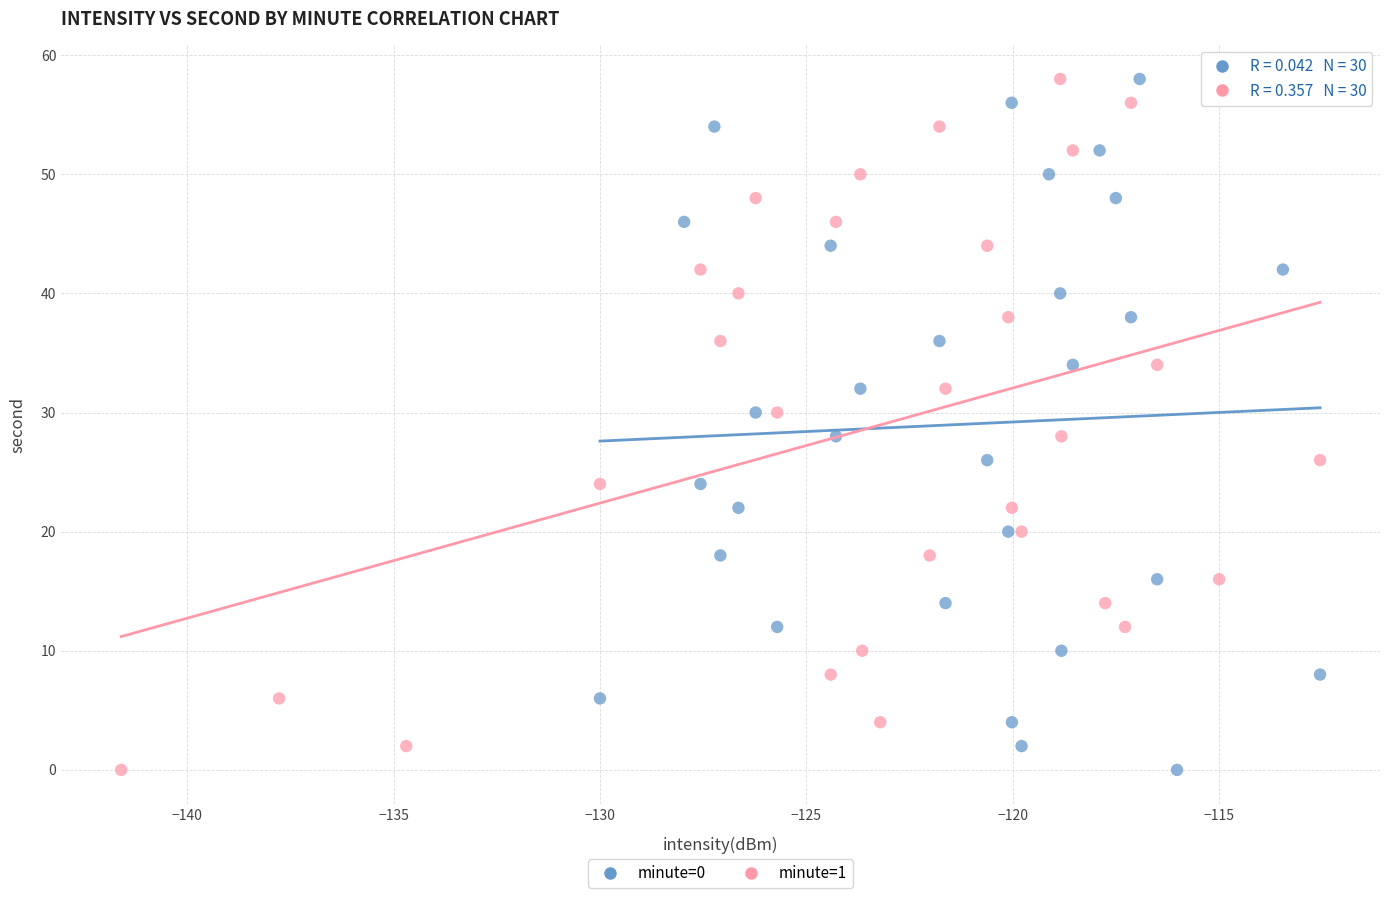

What are all the series names shown in the legend?

minute=0, minute=1